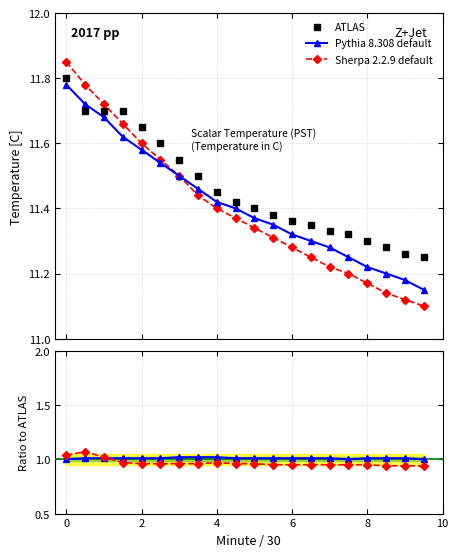

Which series has the largest total across all categories?

ATLAS